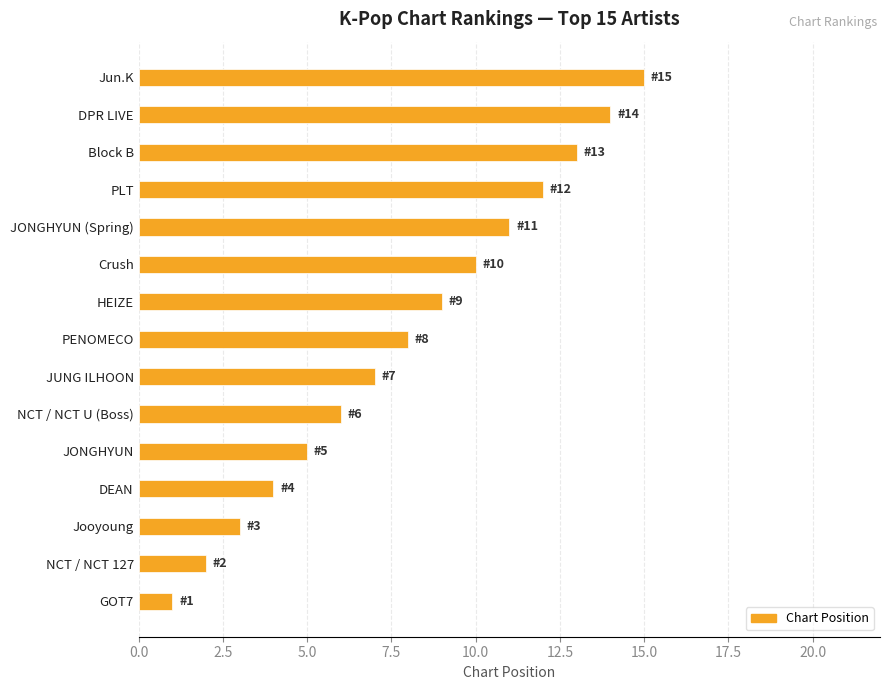

How many values are below 8?

7